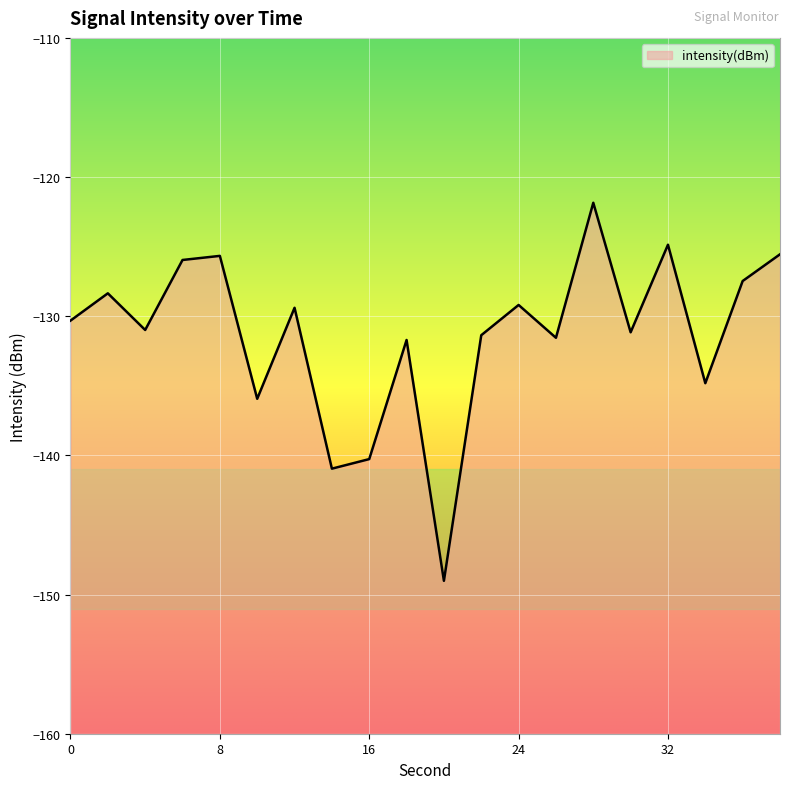

How many lines are shown in the chart?

1